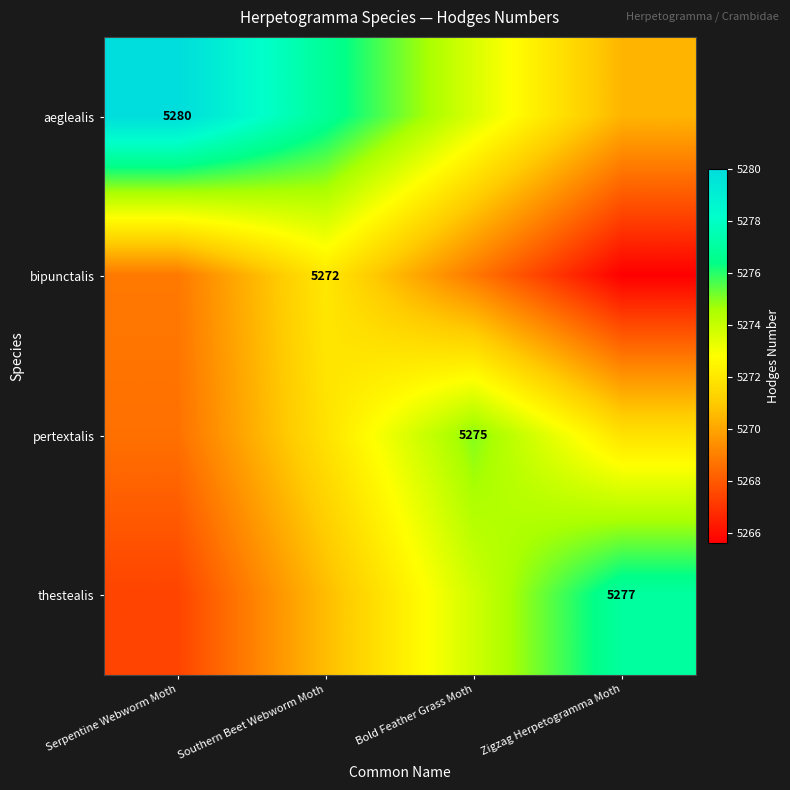

True or false: bipunctalis has a value of 9020.5 at Southern Beet Webworm Moth.

False